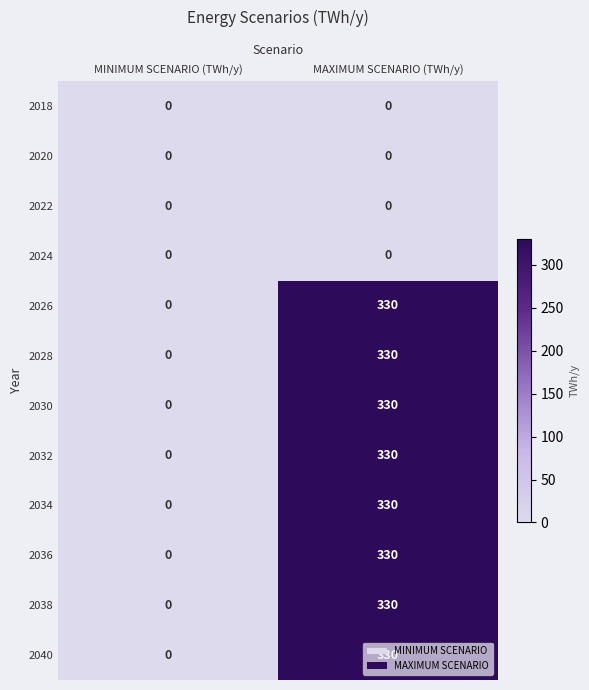

What is the maximum value shown in the chart?

330